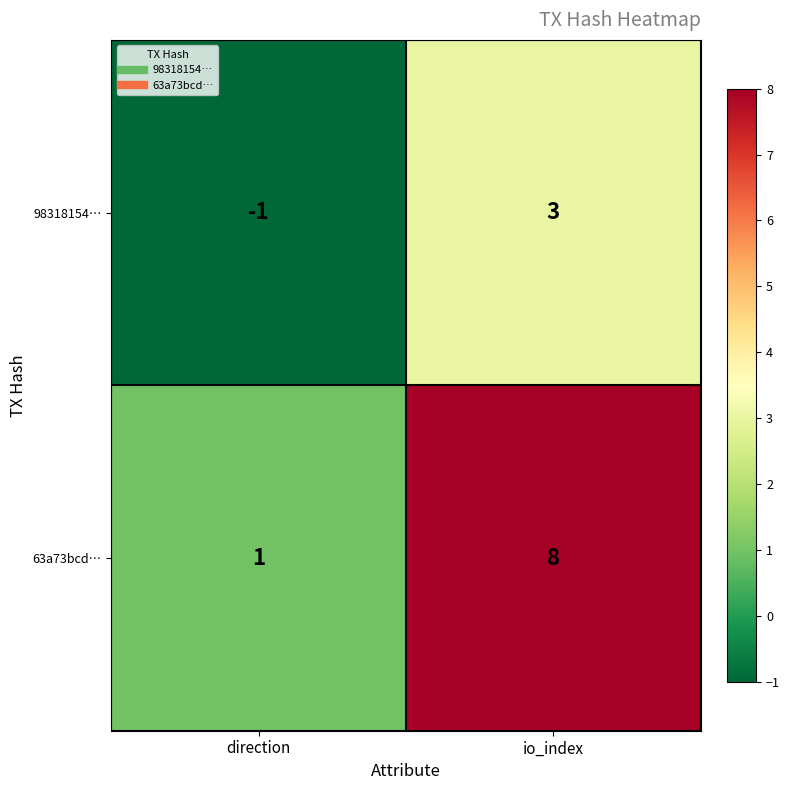

How many data points does each series have?

2